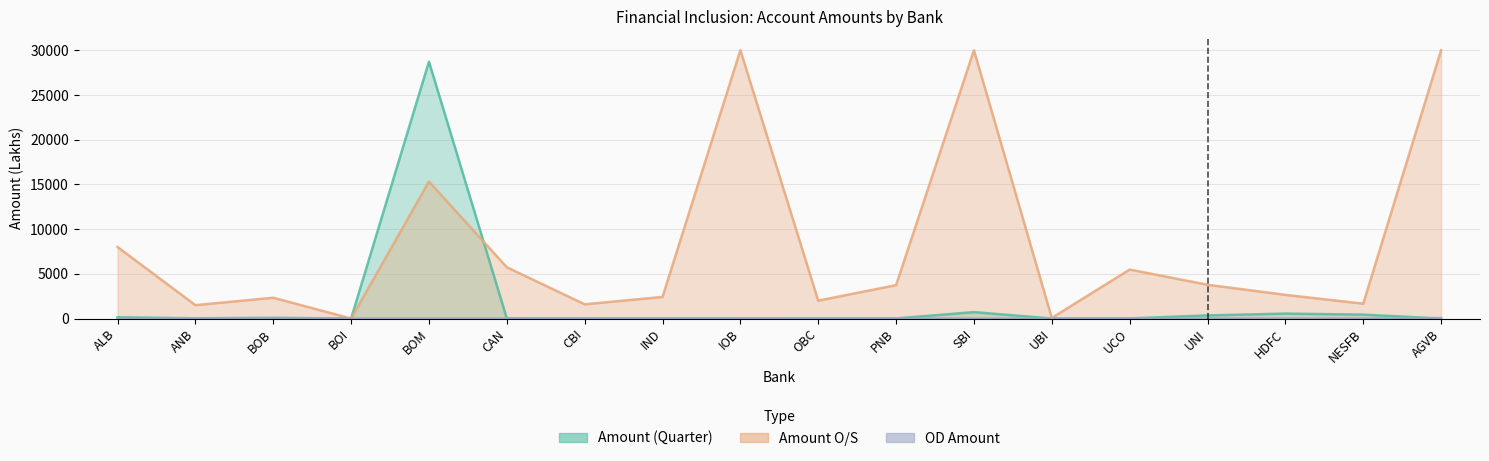

What is the total value across all series at AGVB?

46.1